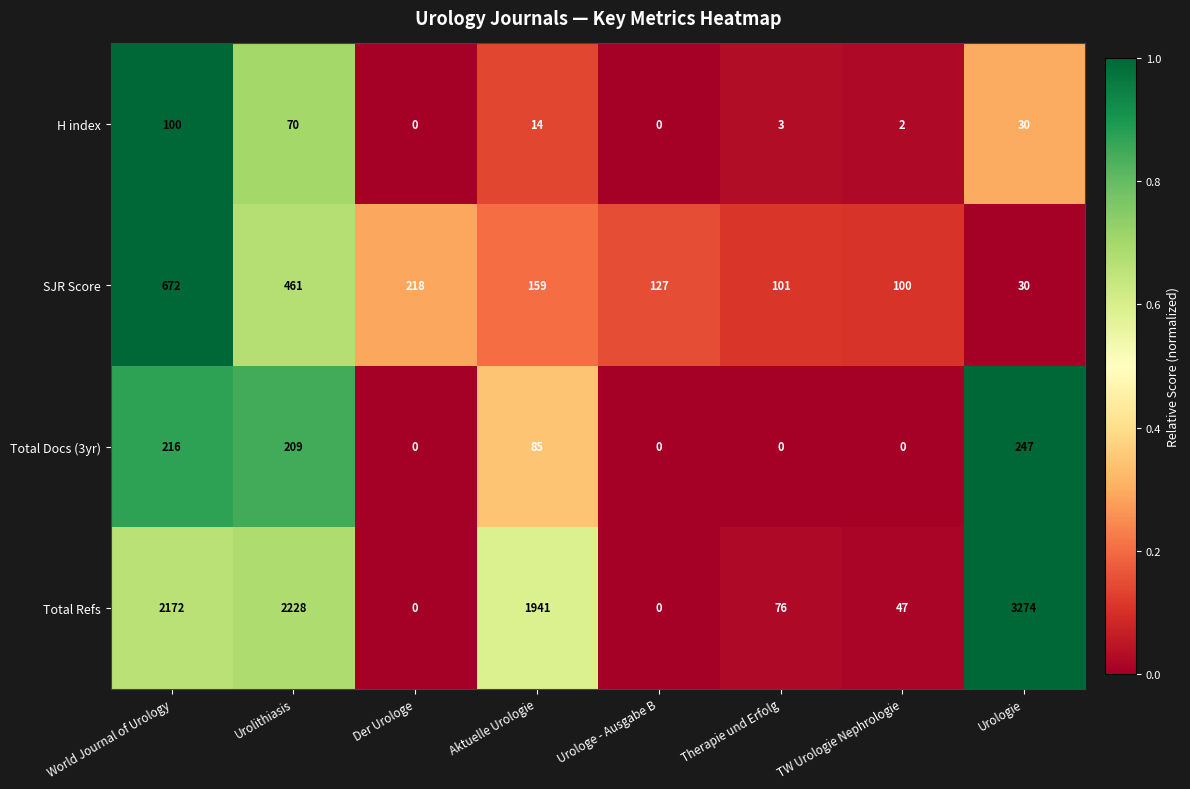

At which category is the sum across all series the highest?

Urologie